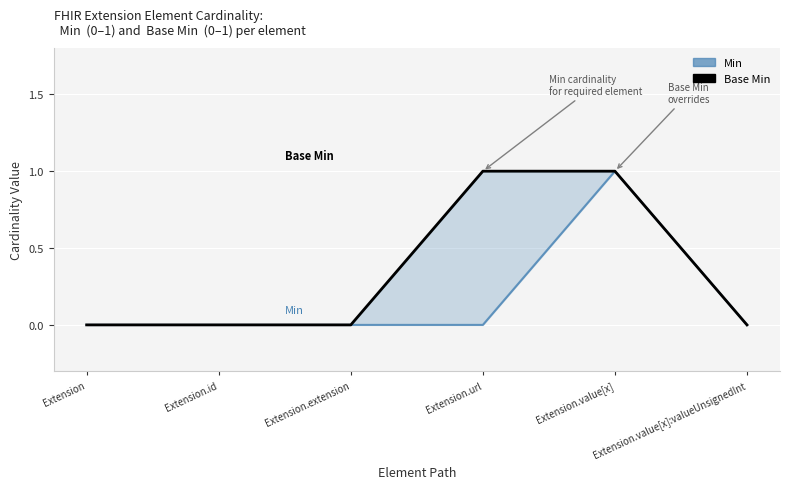

Reading left to right, extract all data points from this chart.

Min: Extension=0	Extension.id=0	Extension.extension=0	Extension.url=0	Extension.value[x]=1	Extension.value[x]:valueUnsignedInt=0
Base Min: Extension=0	Extension.id=0	Extension.extension=0	Extension.url=1	Extension.value[x]=1	Extension.value[x]:valueUnsignedInt=0